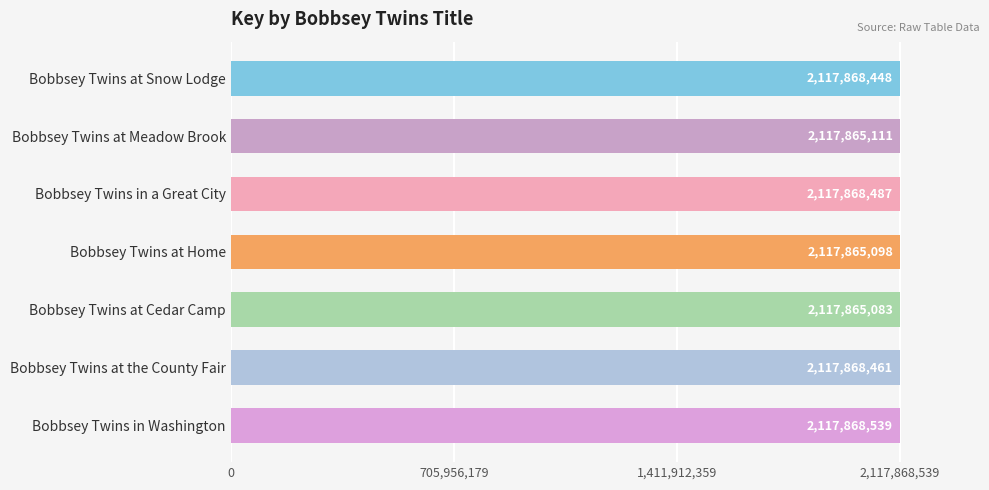

Reading bottom to top, extract all data points from this chart.

Bobbsey Twins in Washington=2117868539	Bobbsey Twins at the County Fair=2117868461	Bobbsey Twins at Cedar Camp=2117865083	Bobbsey Twins at Home=2117865098	Bobbsey Twins in a Great City=2117868487	Bobbsey Twins at Meadow Brook=2117865111	Bobbsey Twins at Snow Lodge=2117868448